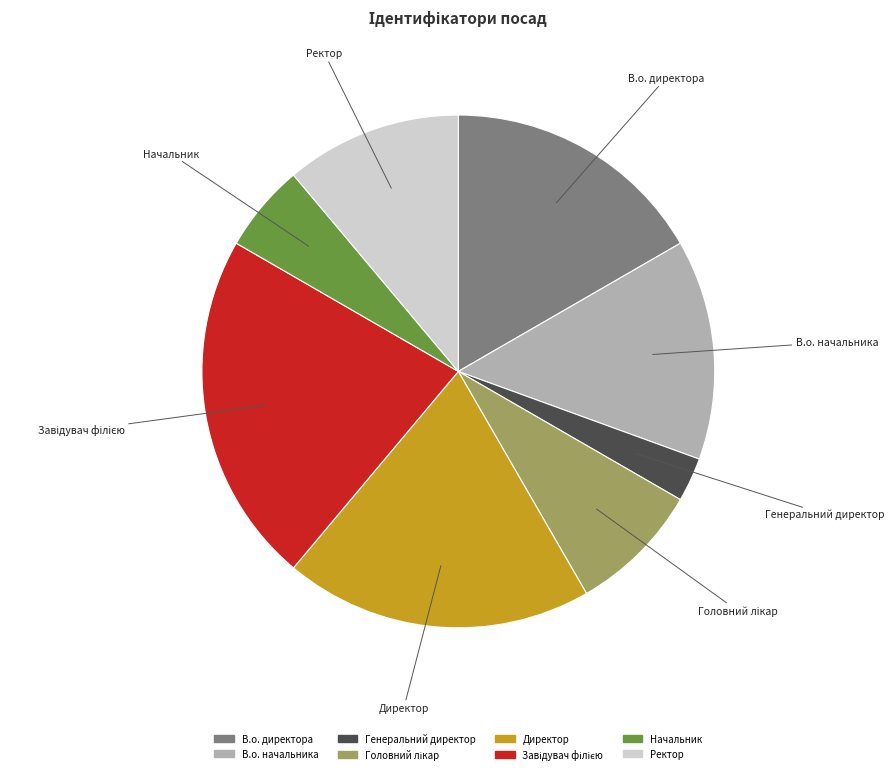

Is it true that В.о. начальника is 14% of the pie?

True